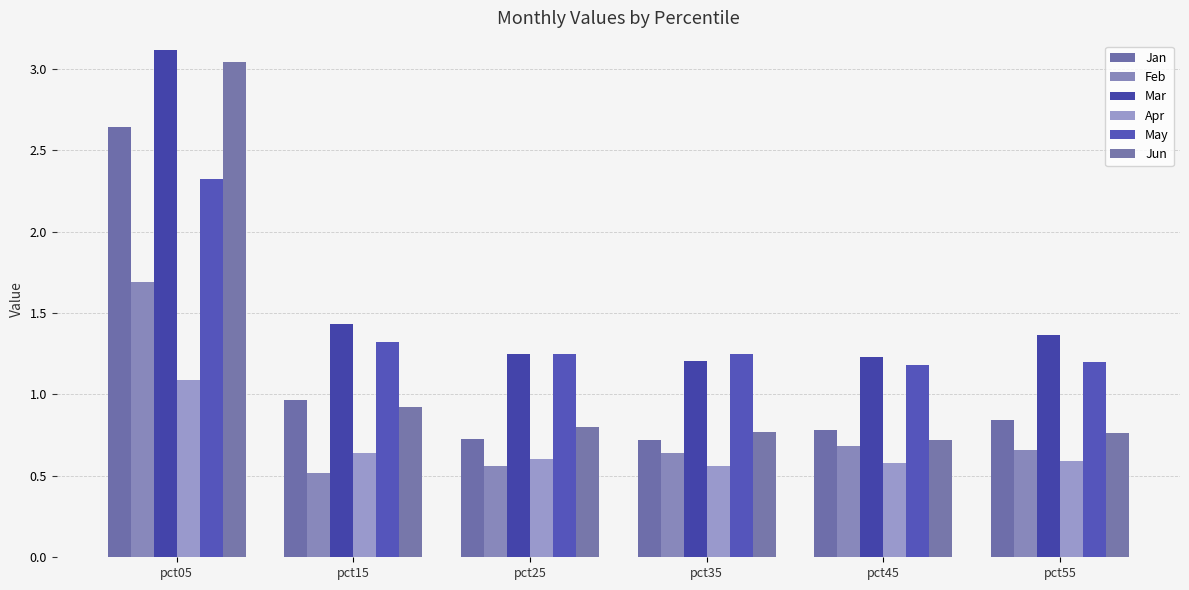

What is the value of the Apr bar at the 4th from the left?

0.6